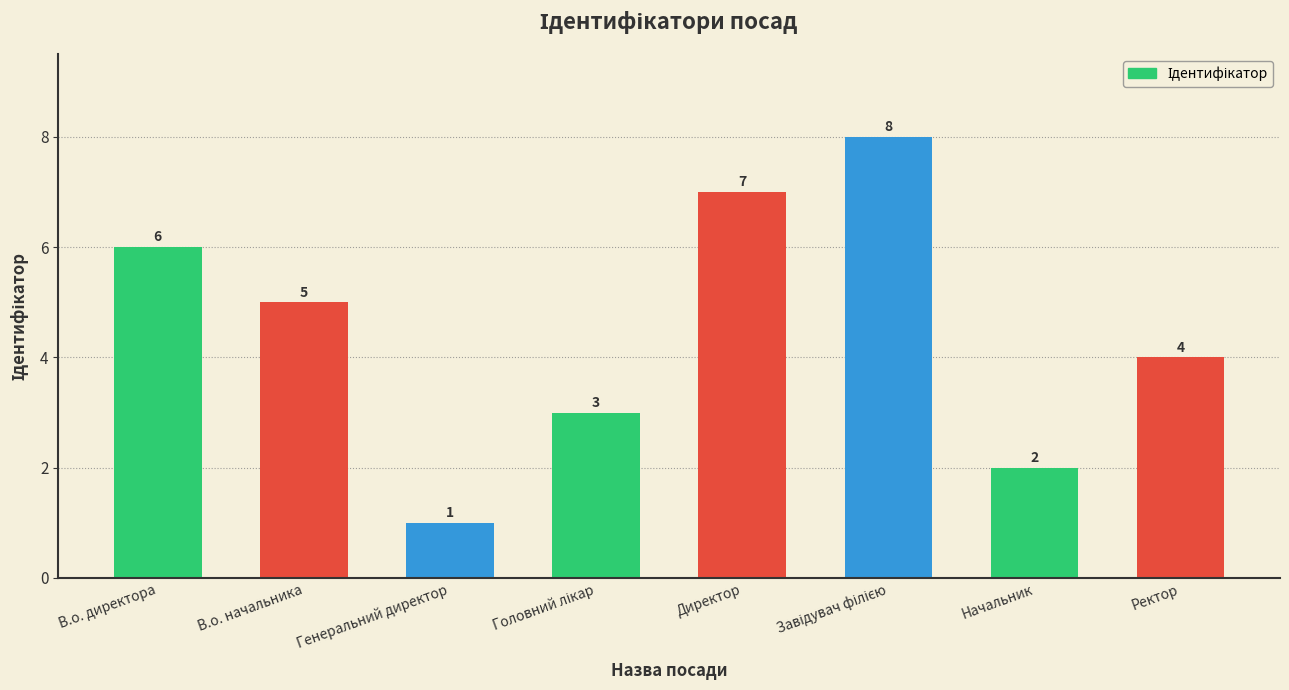

The chart shows a value of 7 at Директор. True or false?

True